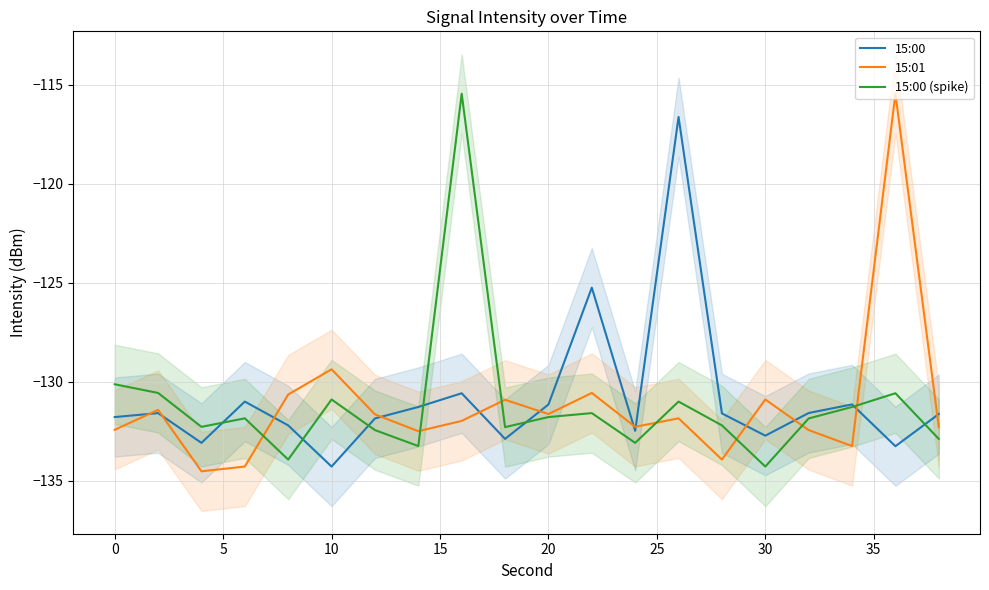

The 15:00 (spike) series shows -197.6 at 0. True or false?

False